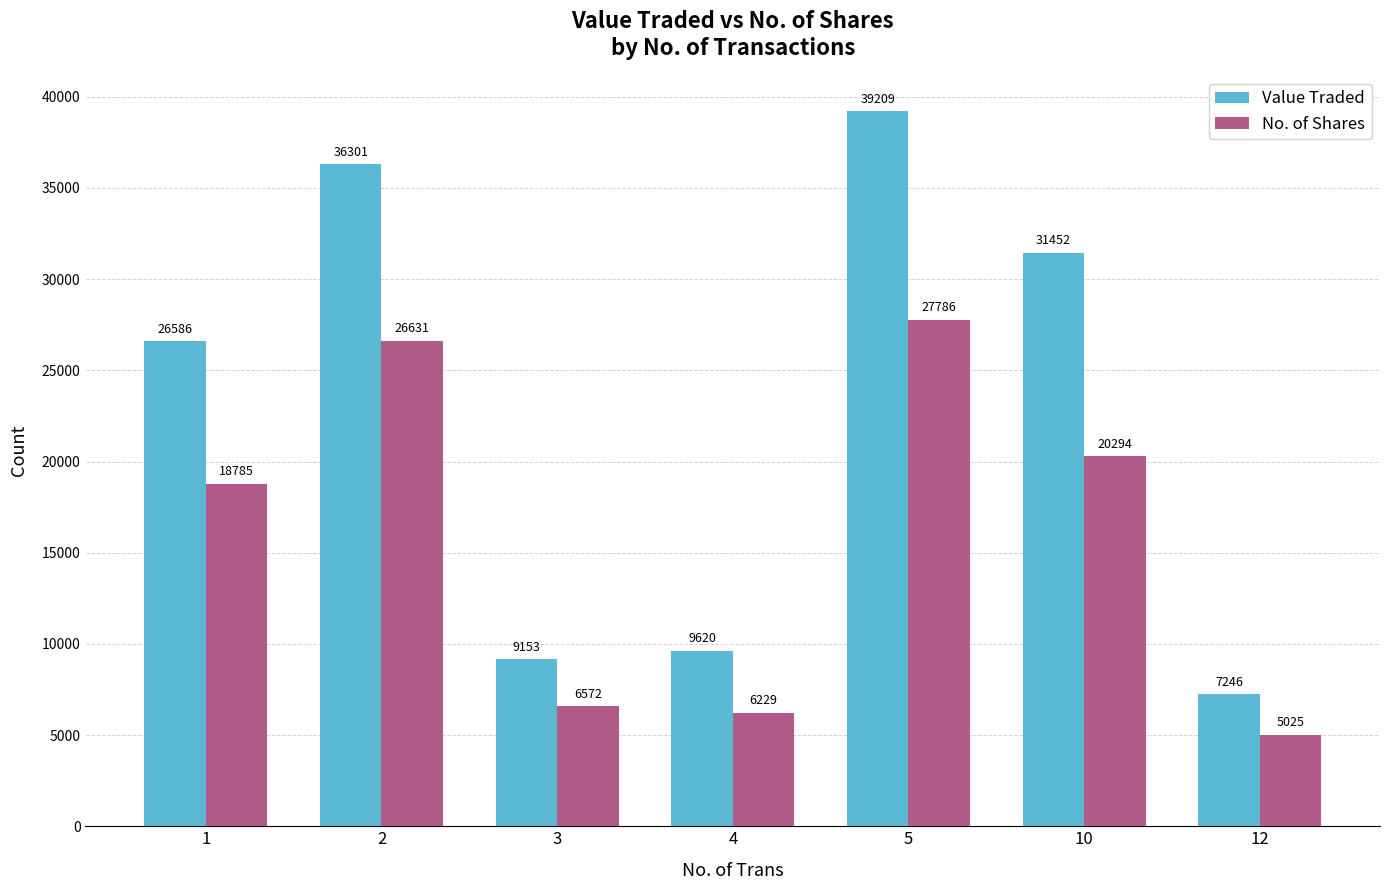

What is the difference between the highest and lowest values at 12?

2221